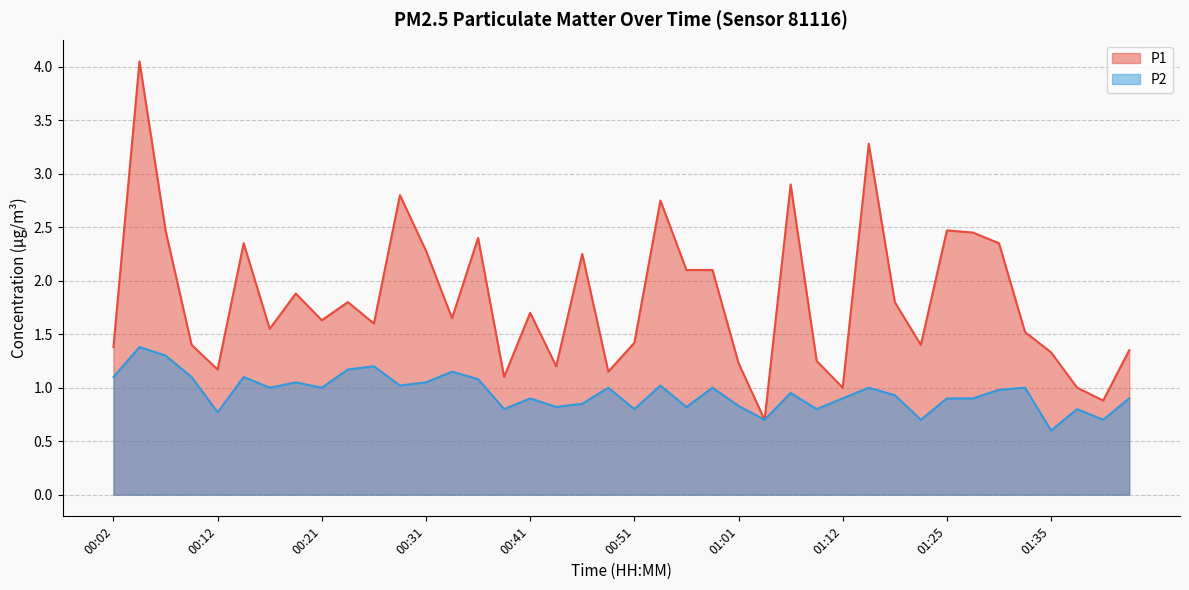

True or false: P2 and P1 cross at least once.

False